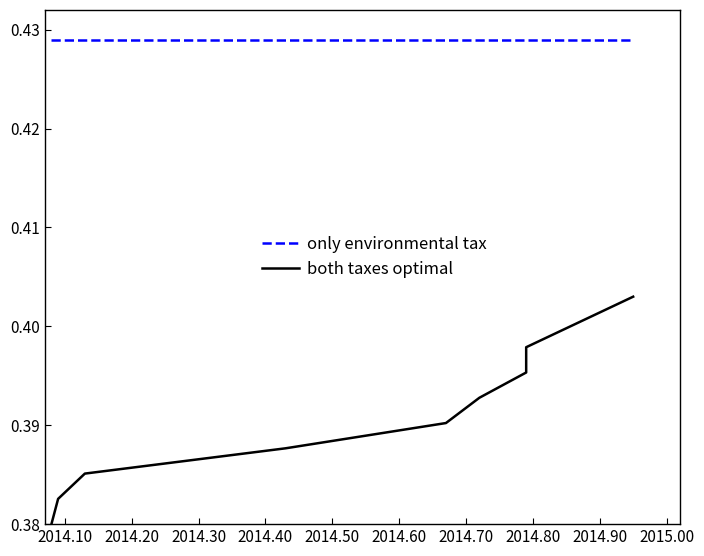

True or false: both taxes optimal and only environmental tax cross at least once.

False